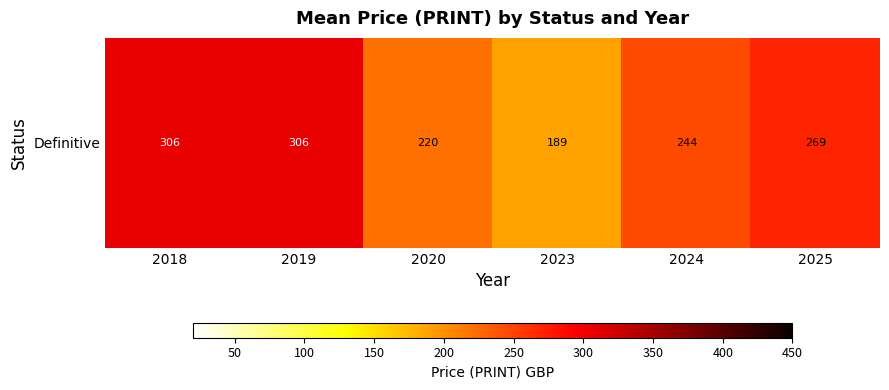

What is the ratio of the value at 2023 to the value at 2018?

0.6